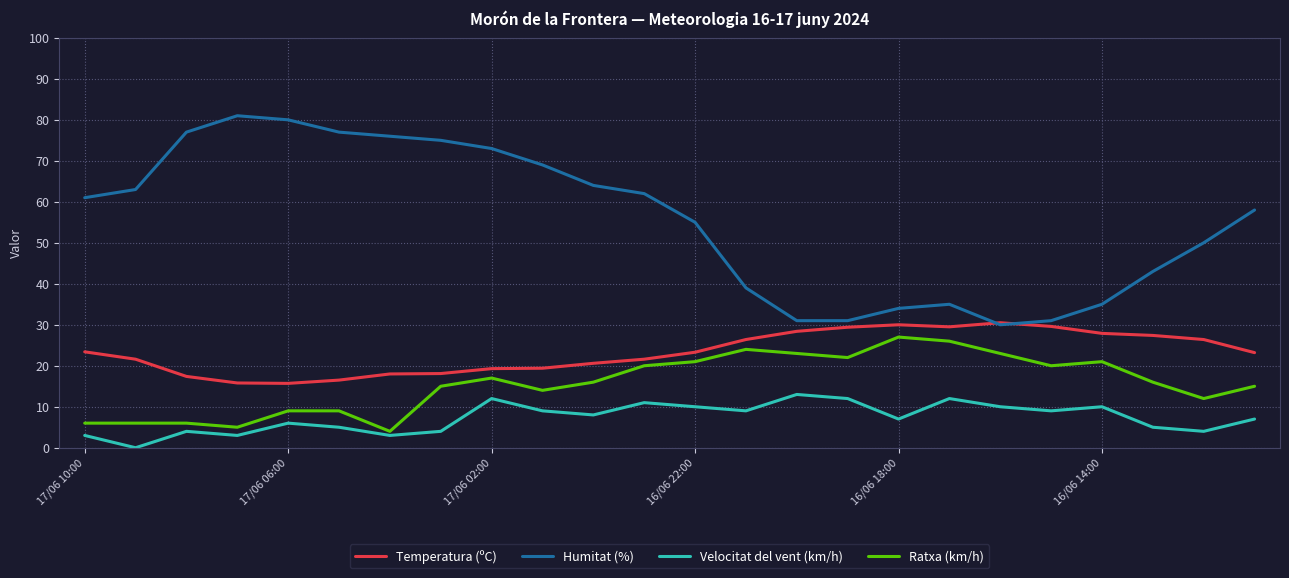

Which series has the widest spread of values?

Humitat (%)